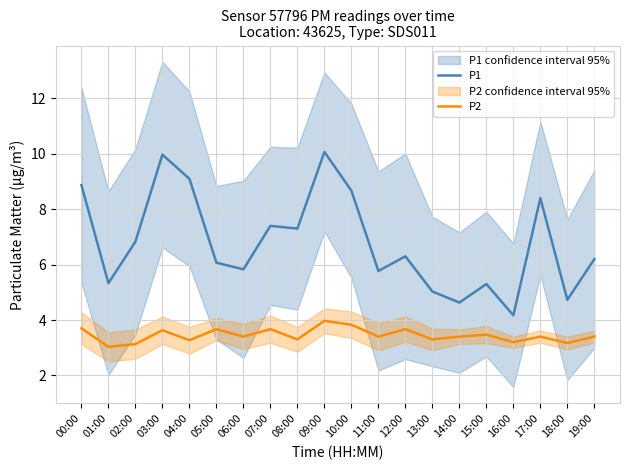

Is the value of P1 at 02:00 greater than the value of P2 at 08:00?

Yes